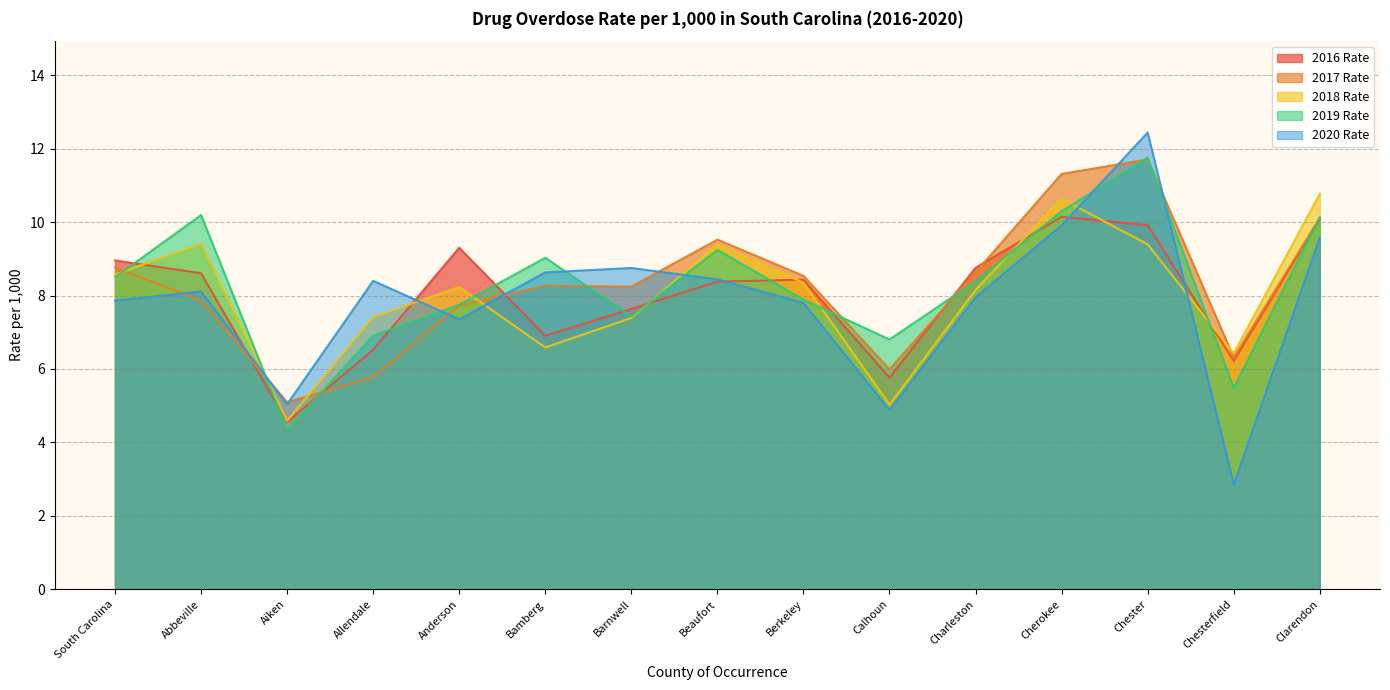

The 2018 Rate series shows 4.6 at Aiken. True or false?

True